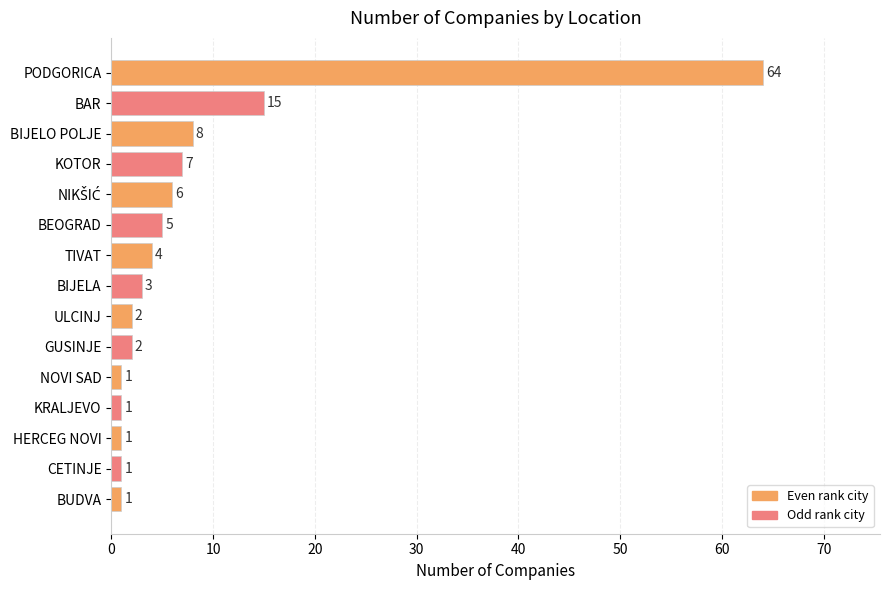

Reading top to bottom, extract all data points from this chart.

64	15	8	7	6	5	4	3	2	2	1	1	1	1	1